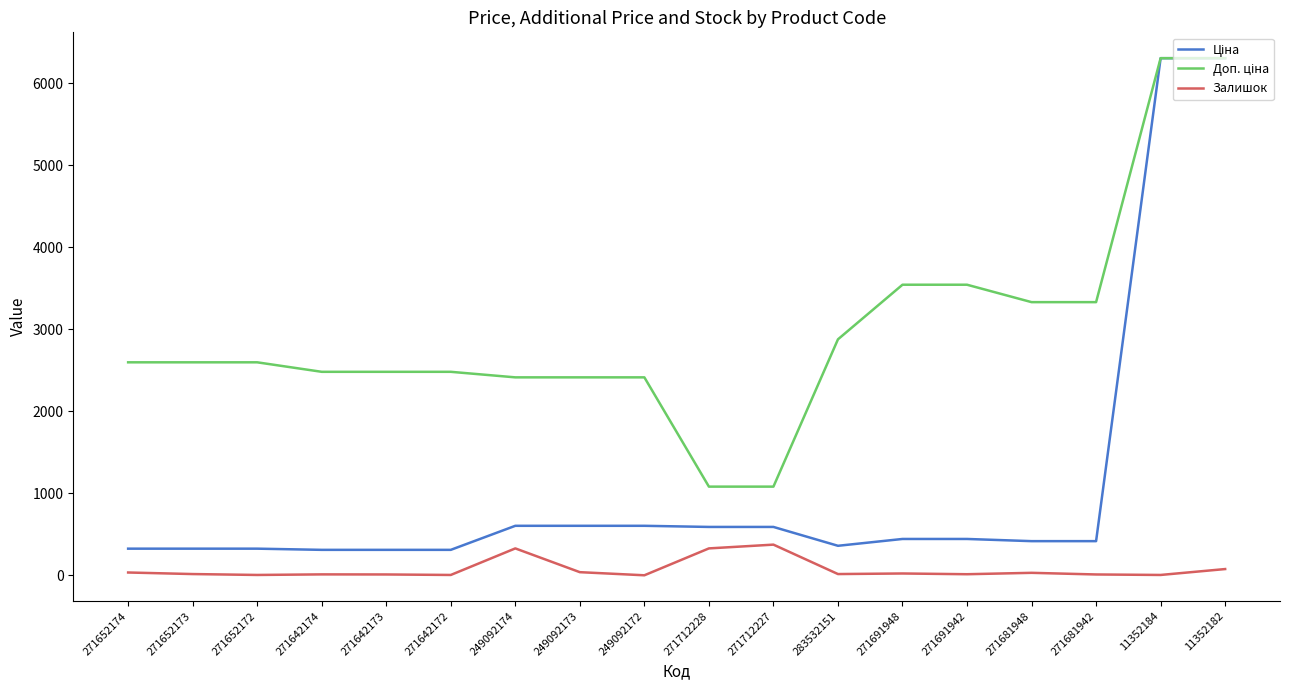

The value of Залишок at 271712227 is 657.4. True or false?

False